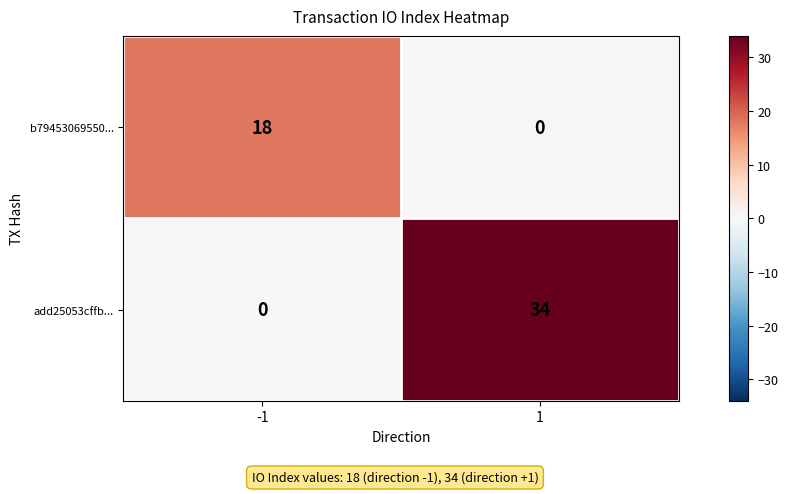

List the series in order of their overall mean, highest first.

add25053cffb..., b79453069550...